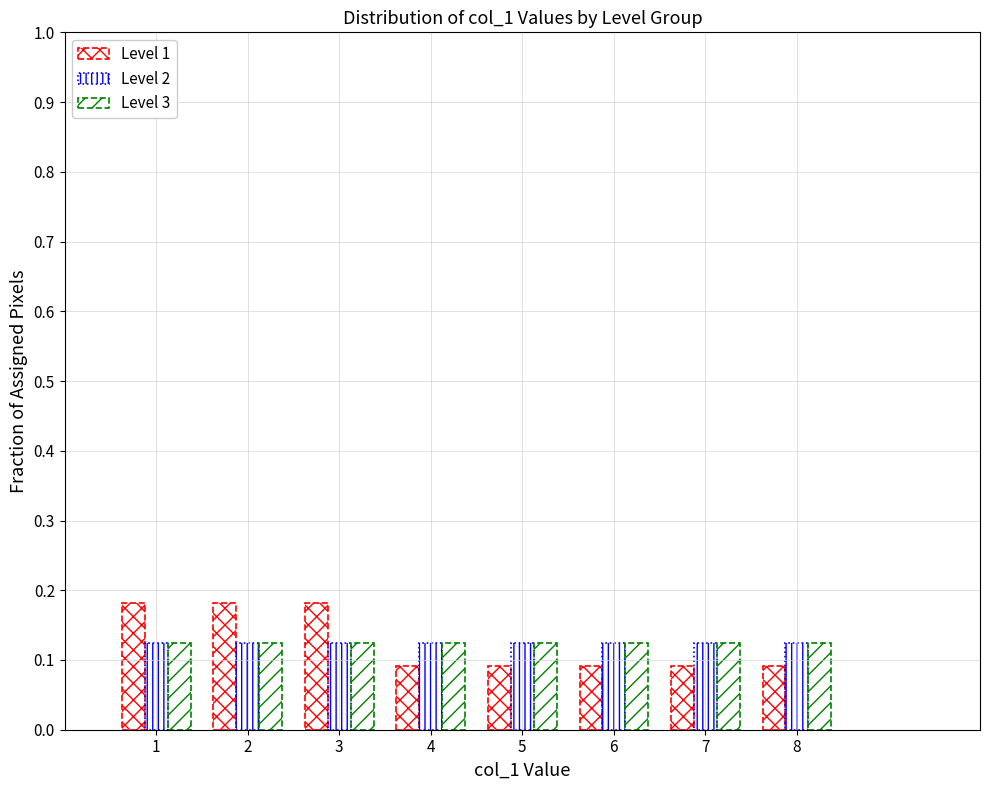

What is the height of the Level 1 bar covering 4.5 to 5.5 on the x-axis? The values are not printed on the chart, so give them approximately, as read against the axis.

0.09